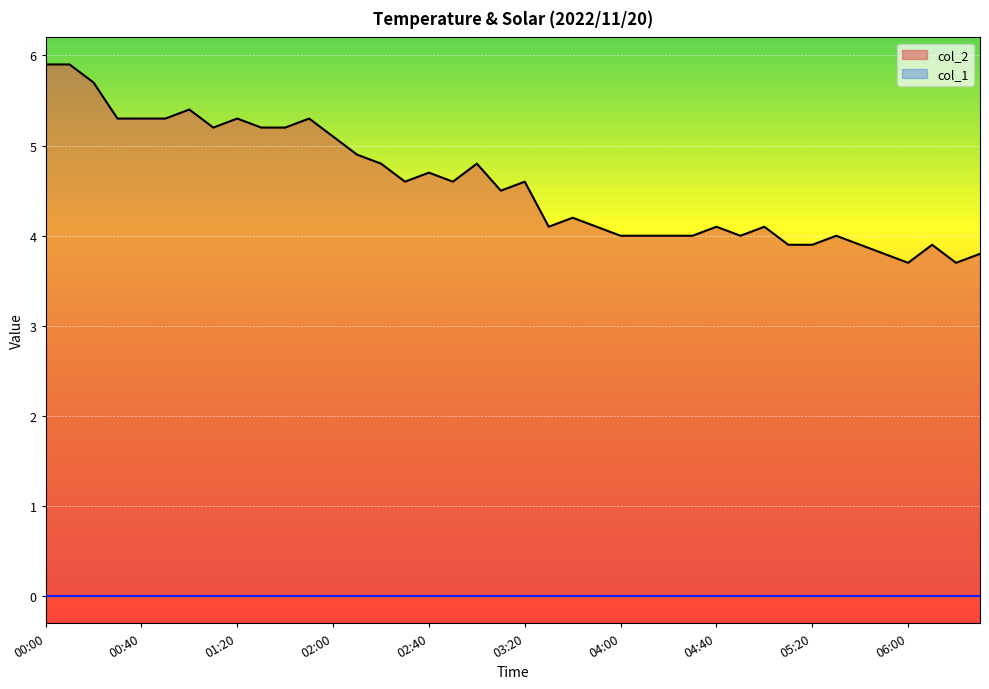

Where does the data first go above 4?

00:00